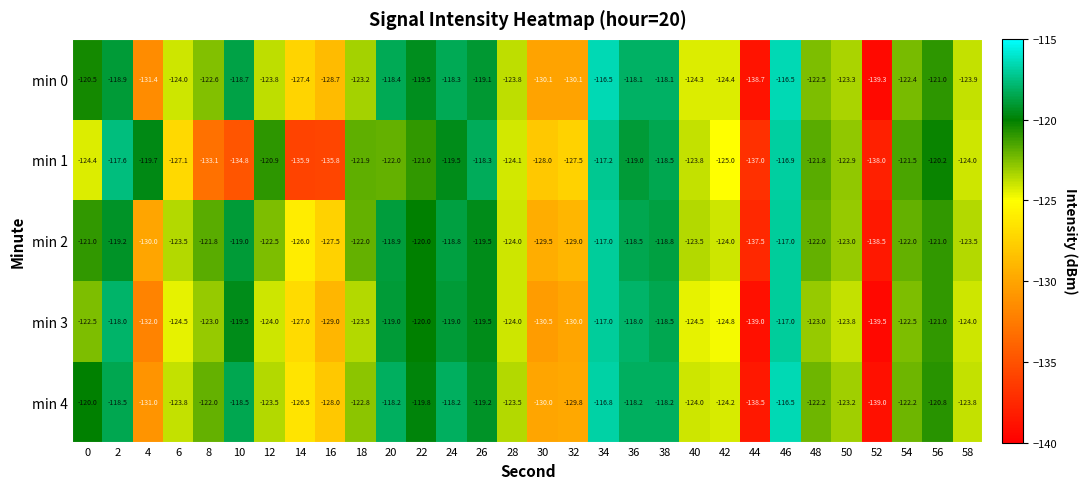

What is the minimum value shown in the chart?

-139.5